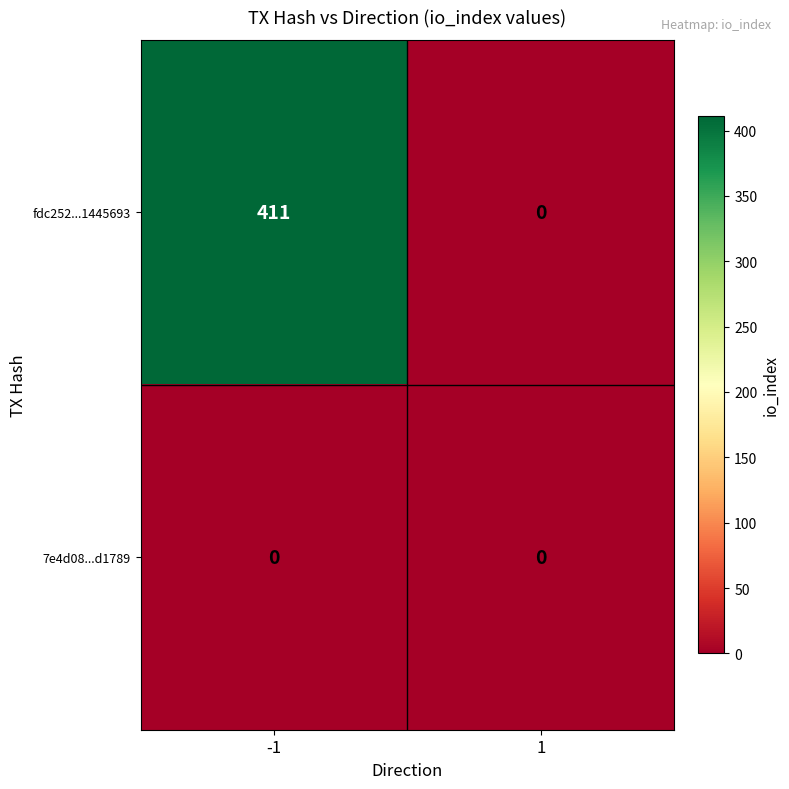

Reading left to right, extract all data points from this chart.

fdc252...1445693: -1=411	1=0
7e4d08...d1789: -1=0	1=0